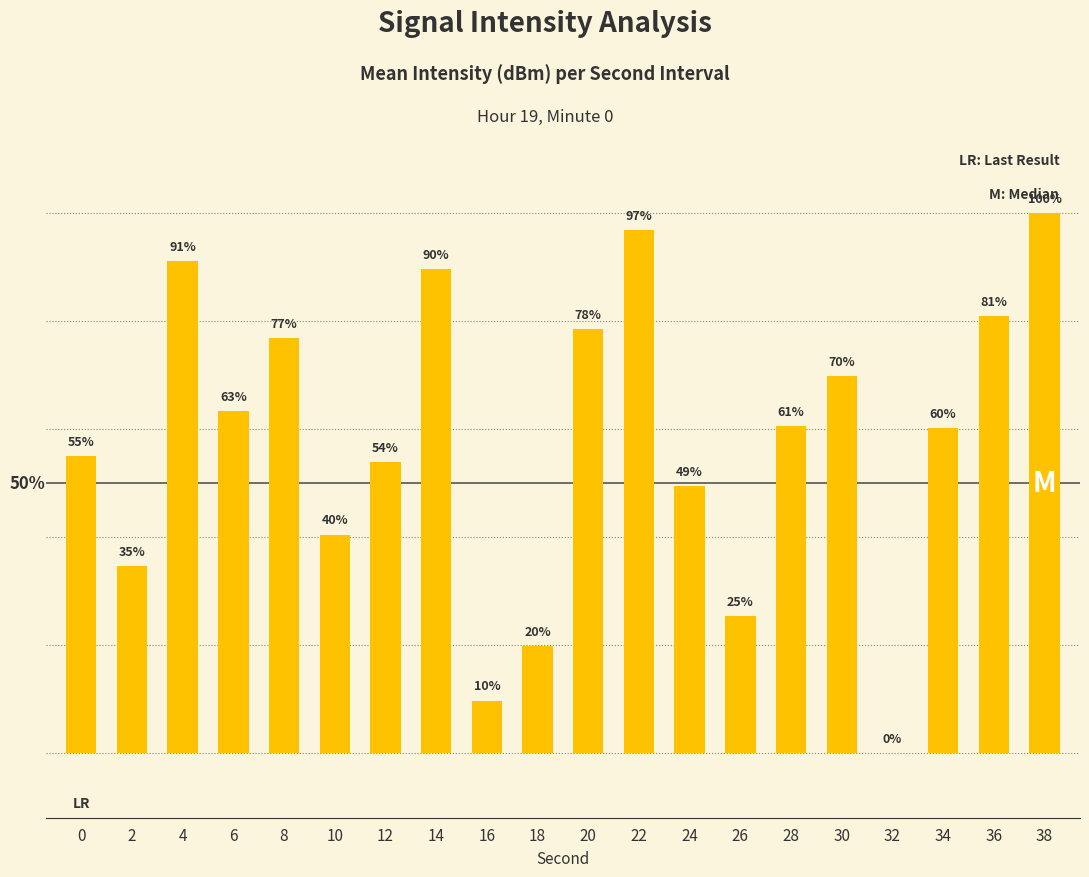

What is the value of the 15th bar from the left?

60.5